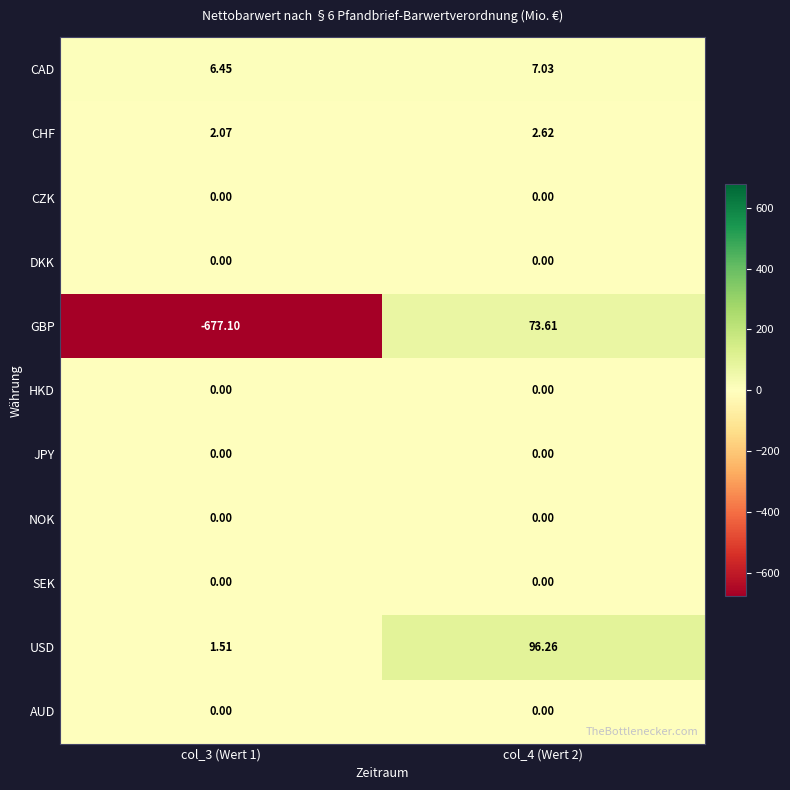

At which category is the sum across all series the highest?

col_4 (Wert 2)